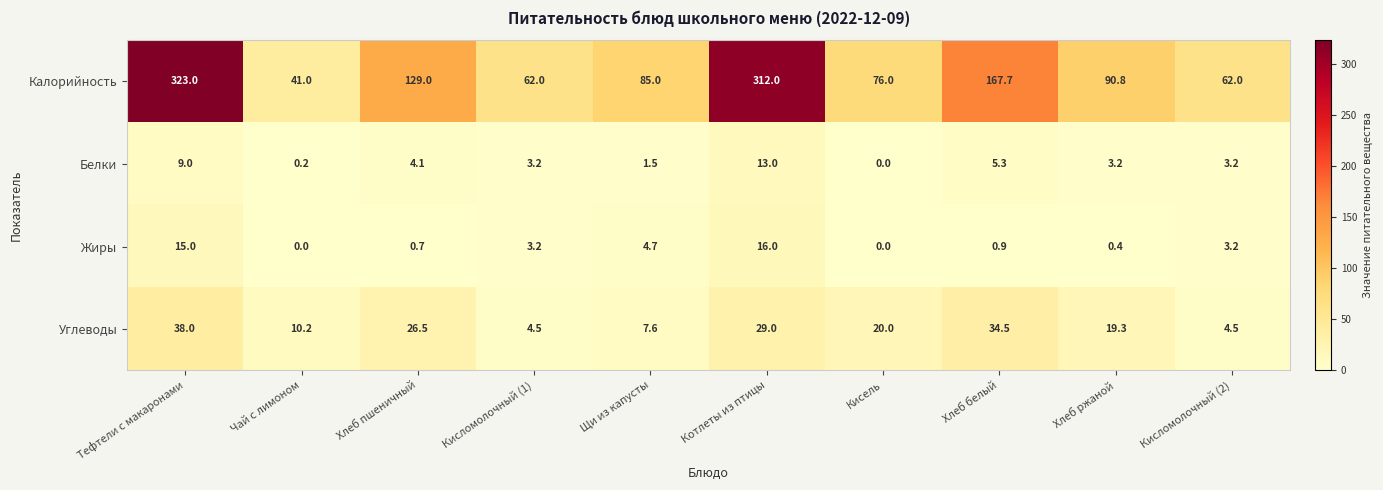

What is the average value of the Жиры series?

4.4